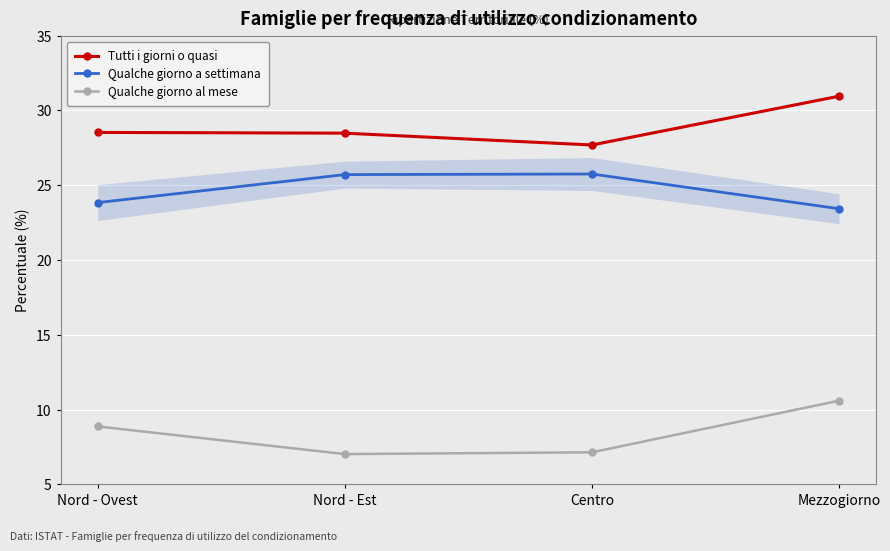

Is this an area chart (filled region under the line)?

No